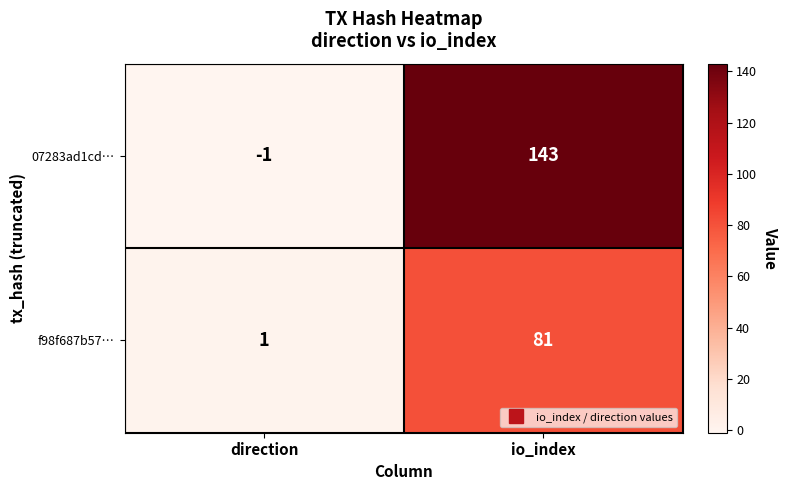

The f98f687b57… series shows 27 at io_index. True or false?

False